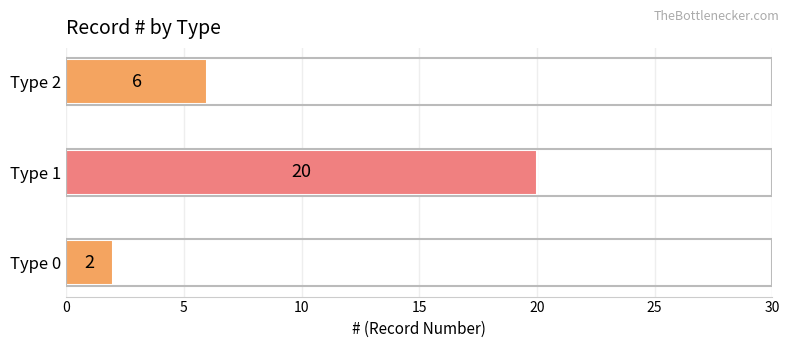

Is it true that the value at Type 2 is 4?

False